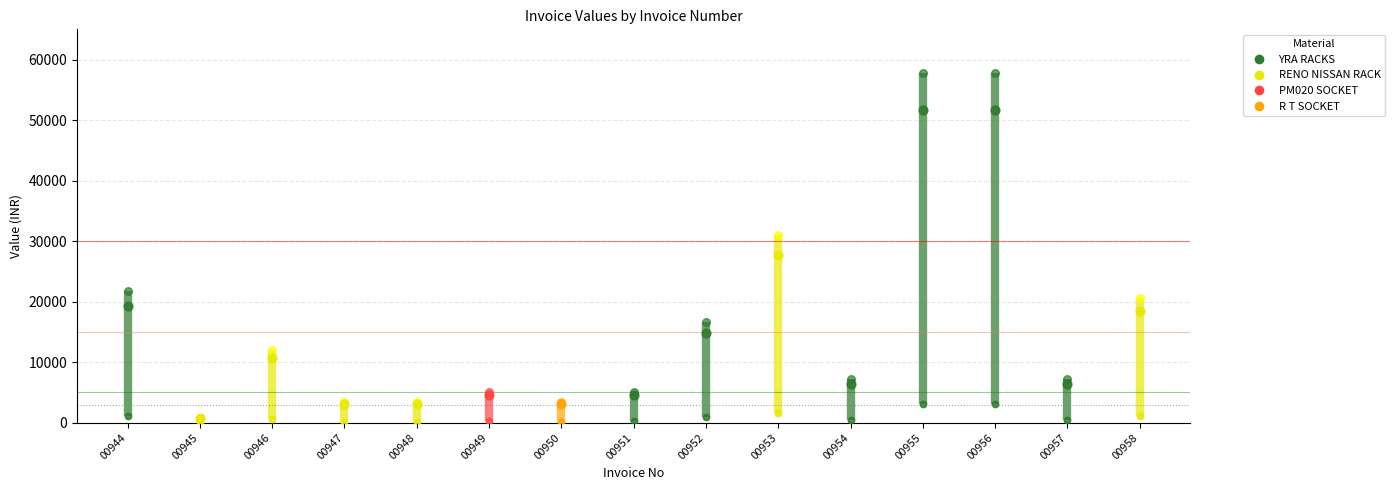

At how many categories does at least one series exceed 18442?

5